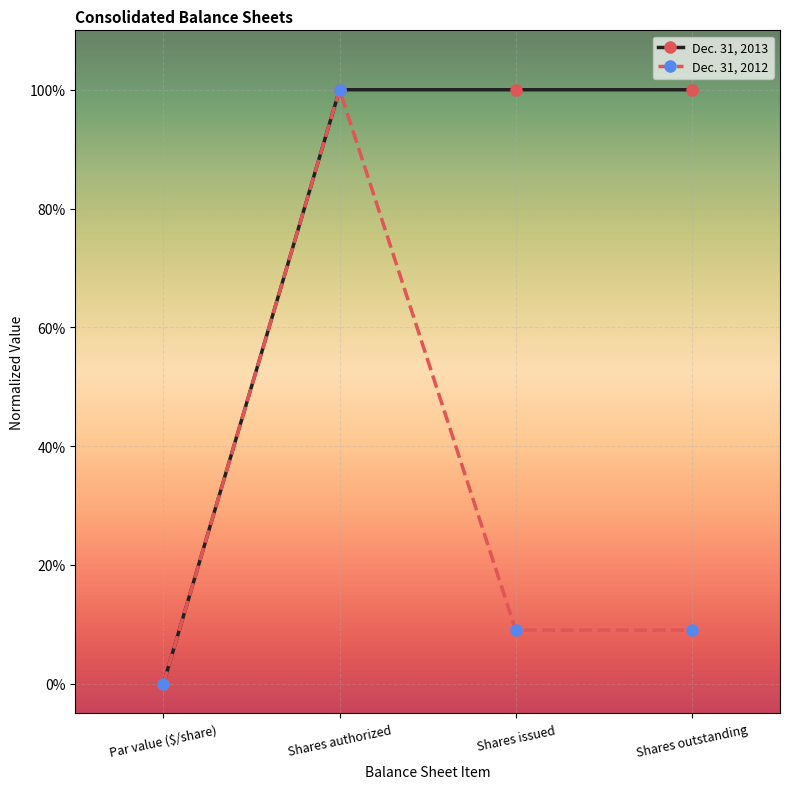

What position from the right is Shares issued?

2